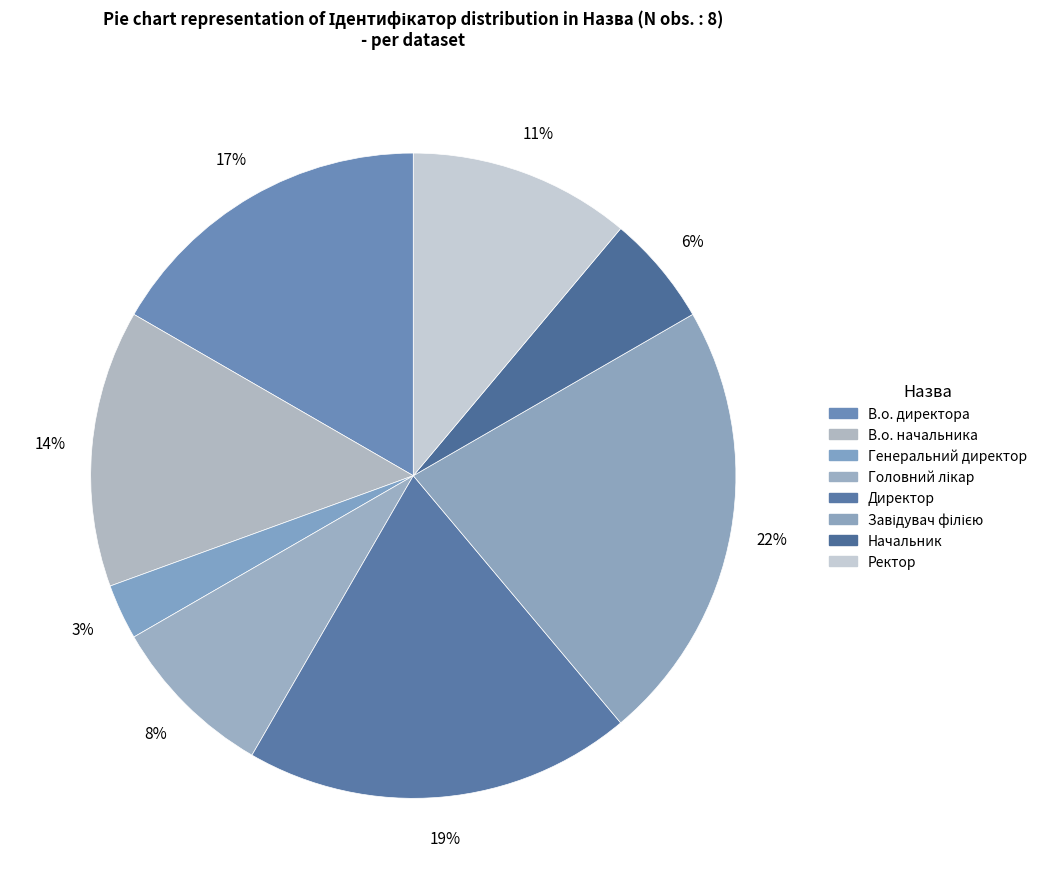

Is it true that В.о. директора is 7% of the pie?

False